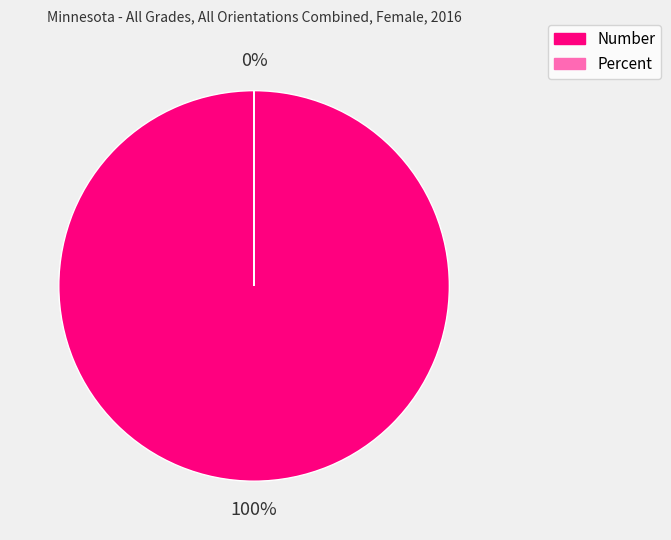

What is the change in value from Number to Percent?

-1475.0